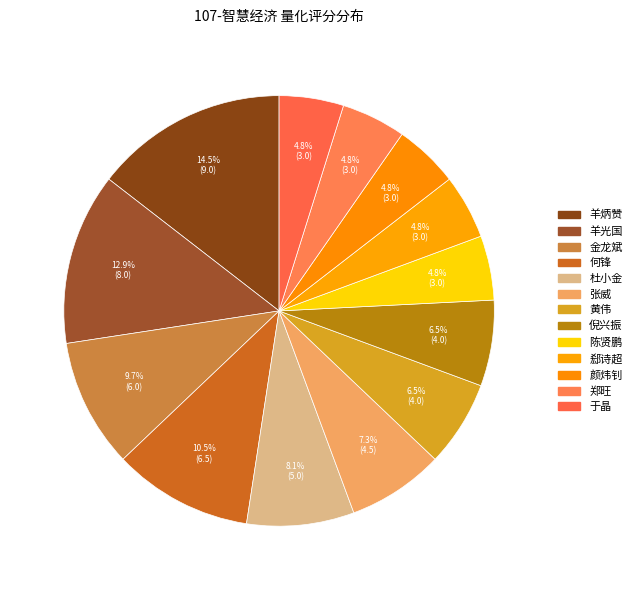

To the nearest percent, what is the difference between the largest and smallest slice percentages?

10%